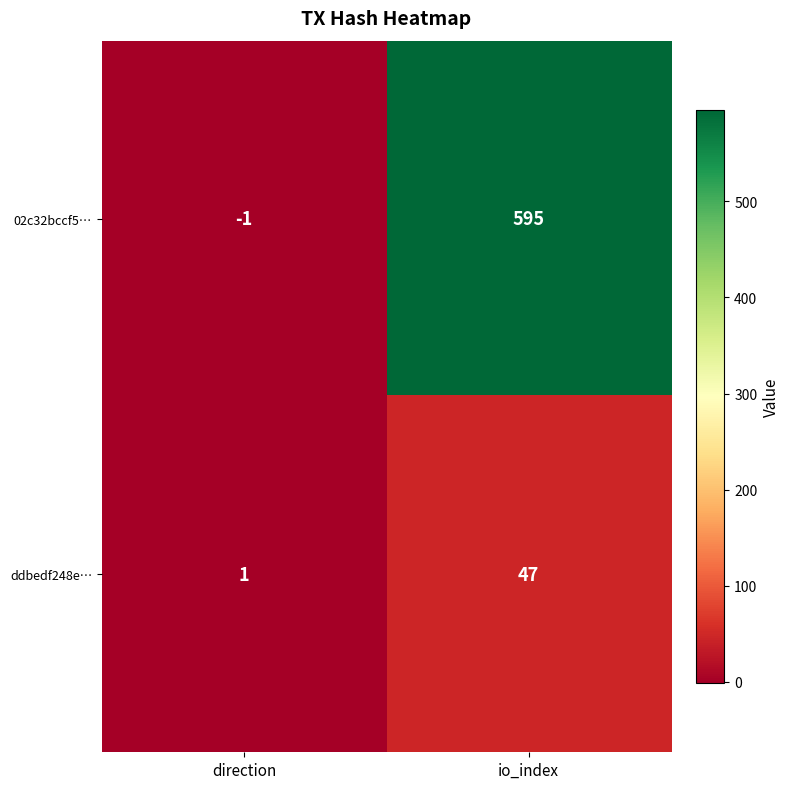

List the series in order of their peak value, highest first.

02c32bccf5…, ddbedf248e…